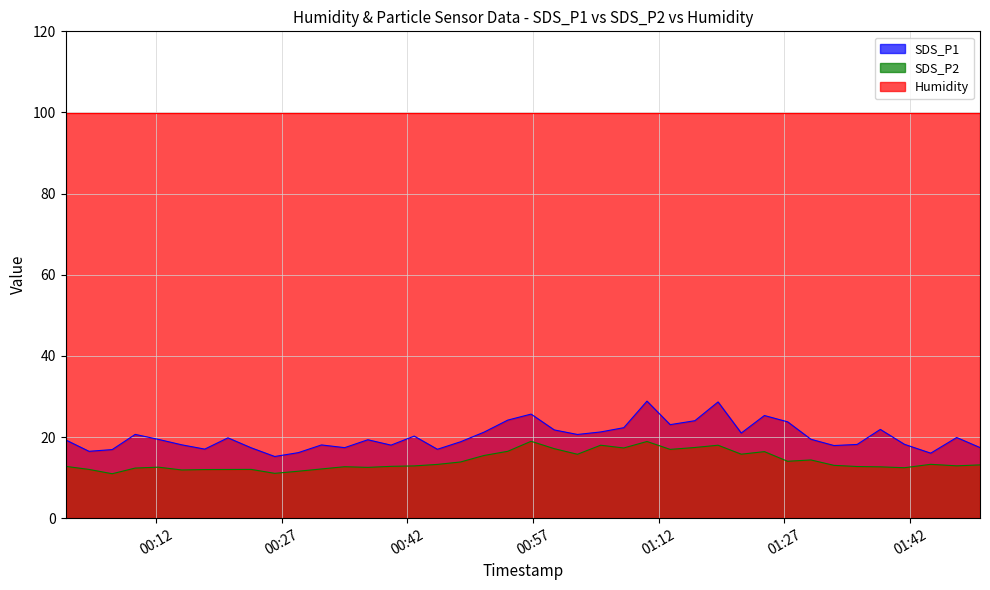

Read the SDS_P1 value at 2022/11/24 00:26:10.

15.2